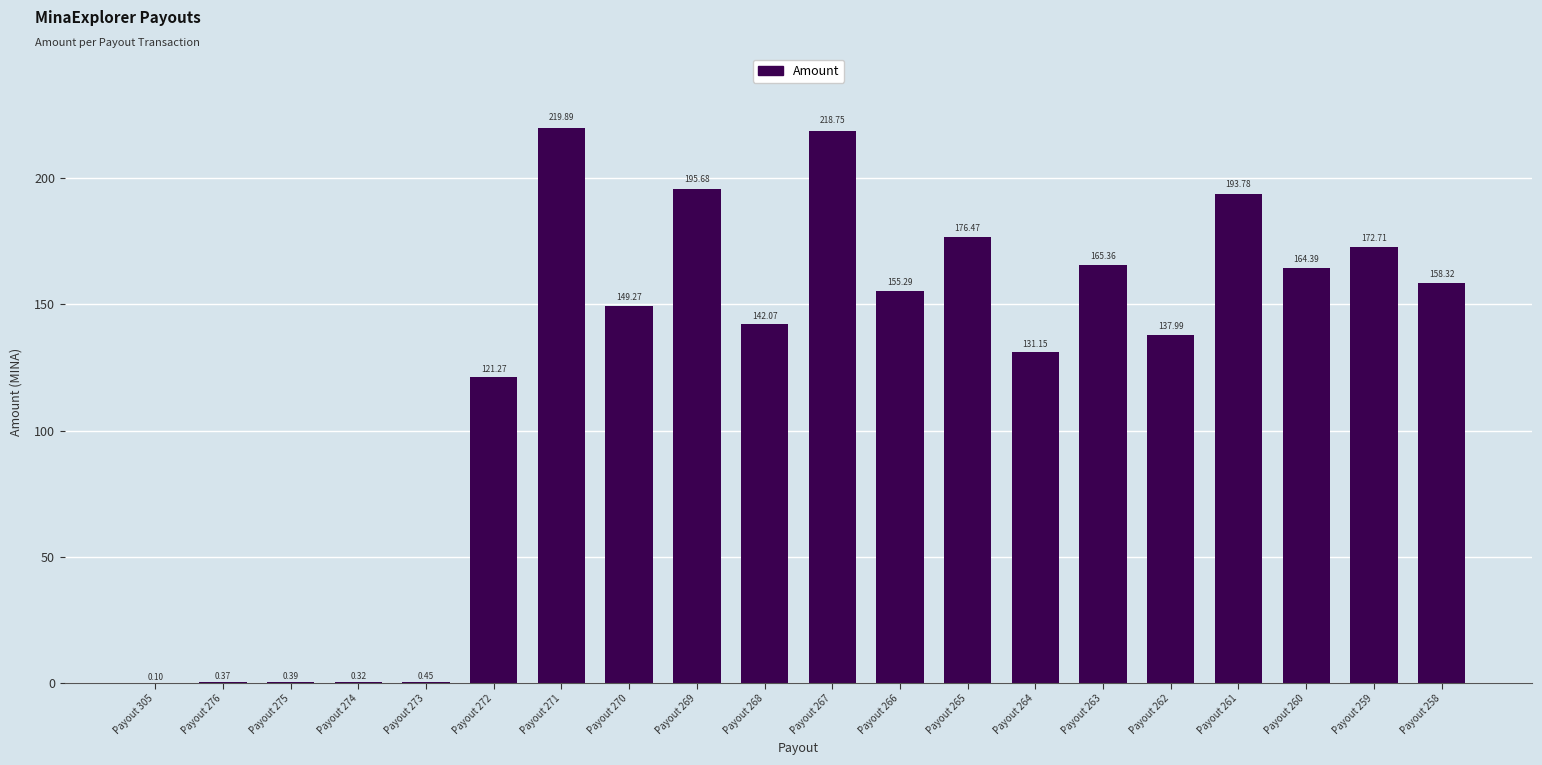

Count the number of categories in the chart.

20